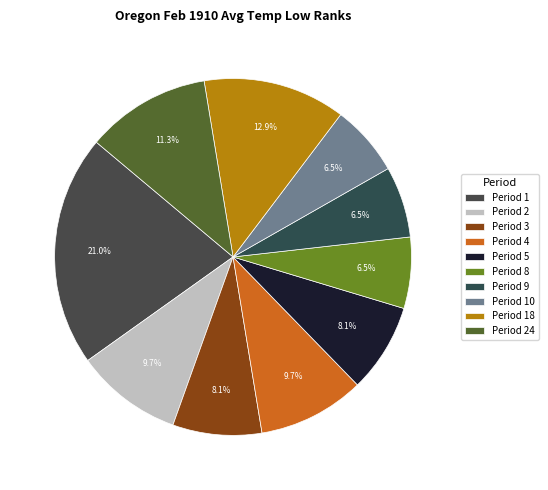

What is the change in value from Period 3 to Period 9?

-1